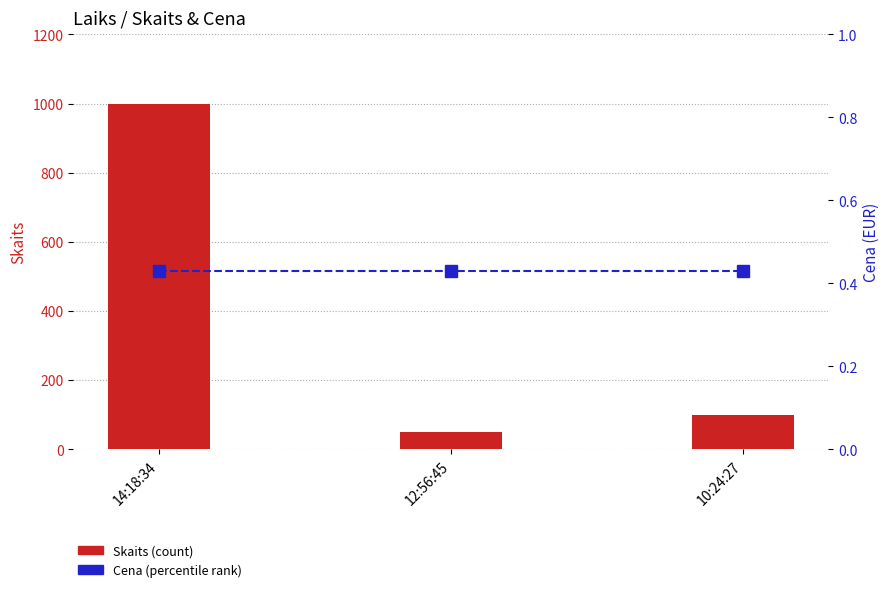

At which category does the chart reach its minimum across all series?

14:18:34